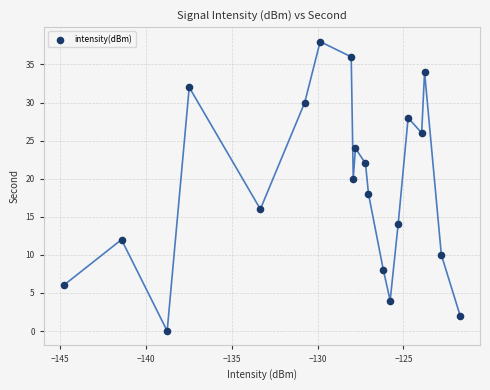

What is the range of Y values (max minus min)?

38